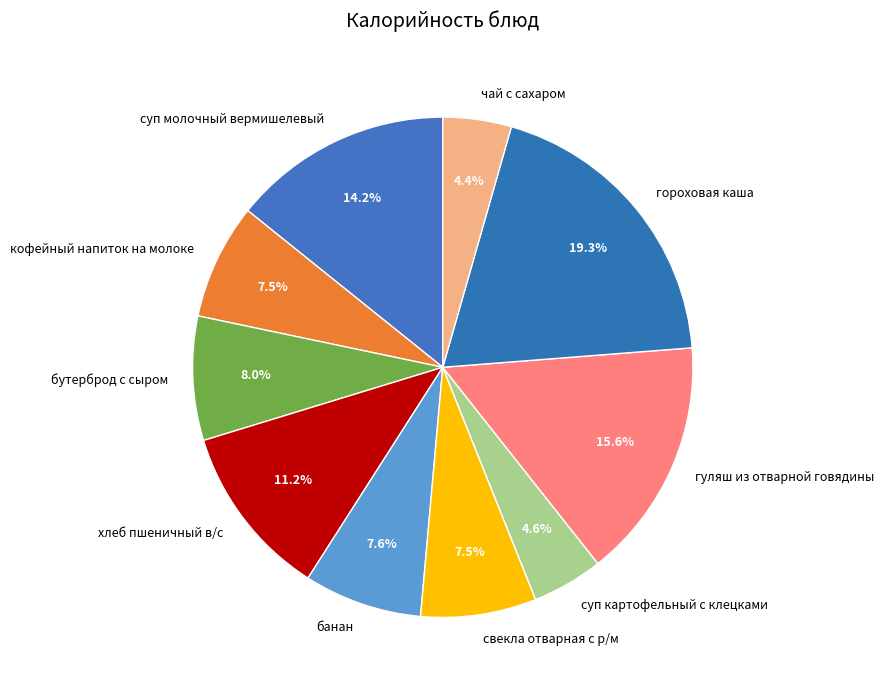

Combined, what portion of the pie is суп молочный вермишелевый and суп картофельный с клецками?

18.8%